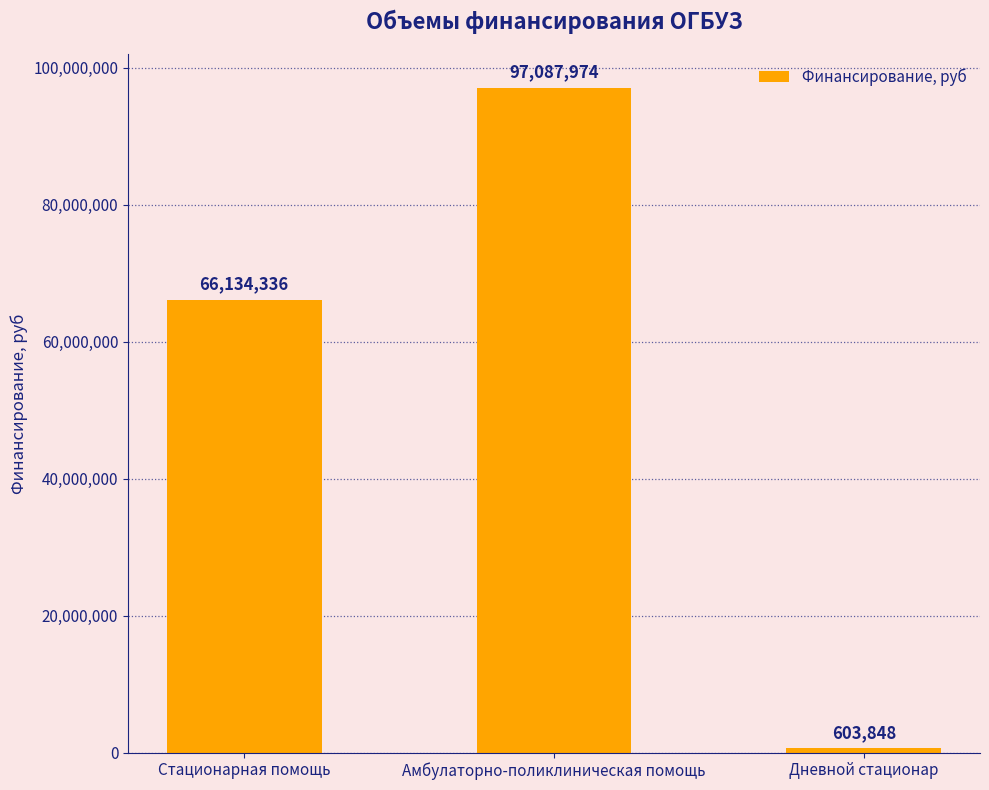

How many categories are shown in the chart?

3